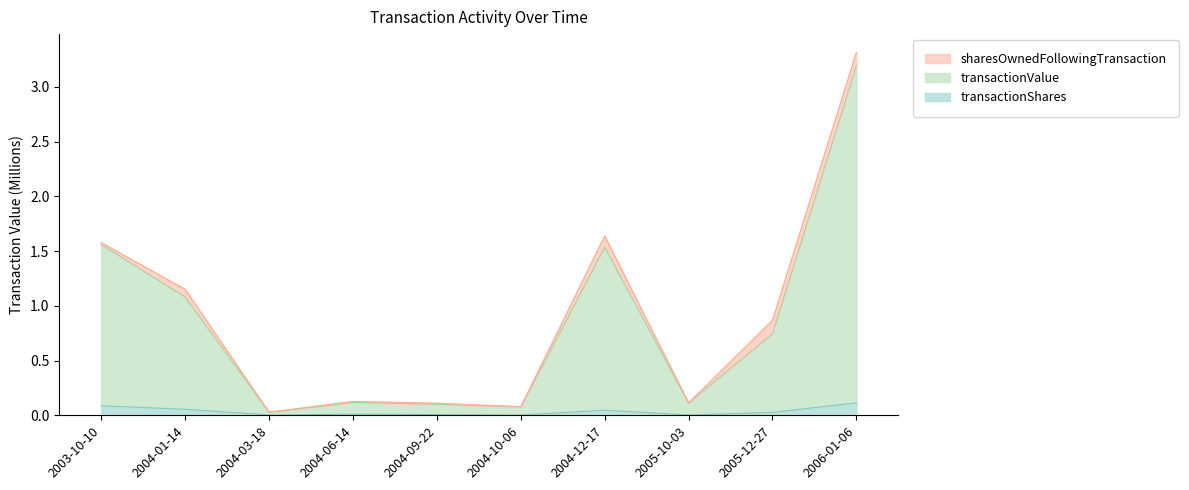

At which category is the sum across all series the highest?

2006-01-06